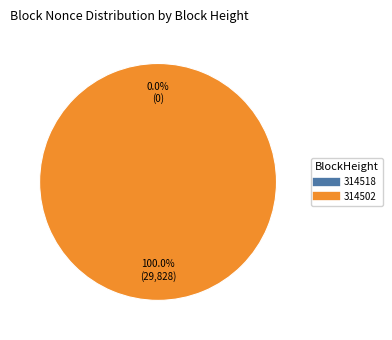

Which category has the biggest portion of the pie?

314502